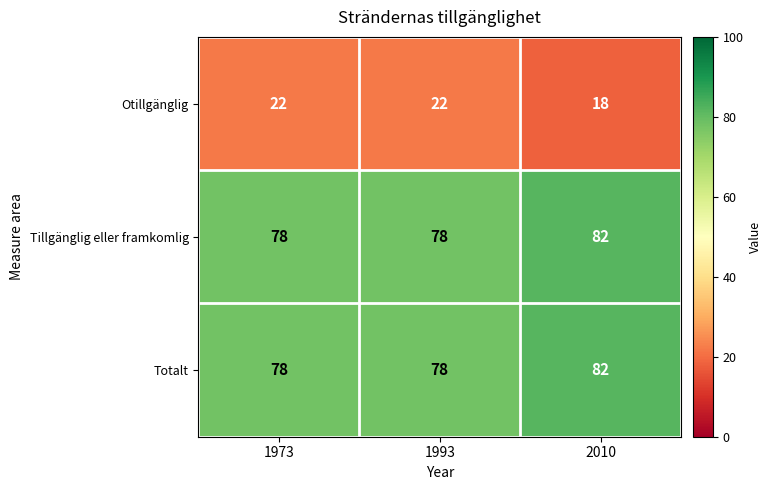

What is the difference between the highest and lowest values at 2010?

64